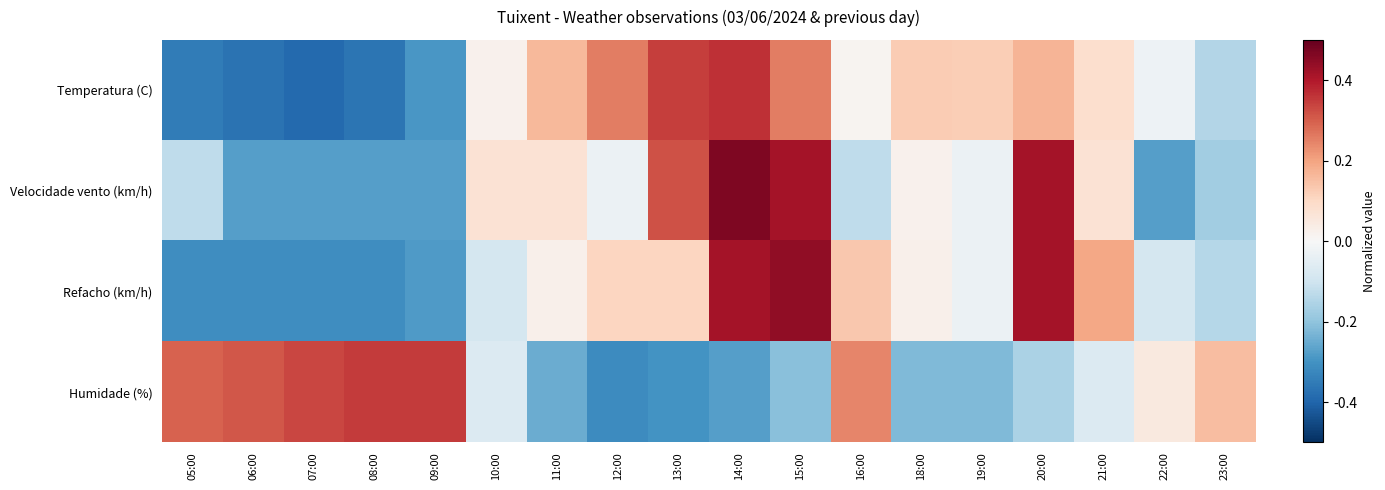

What is the smallest value displayed?

-1.6